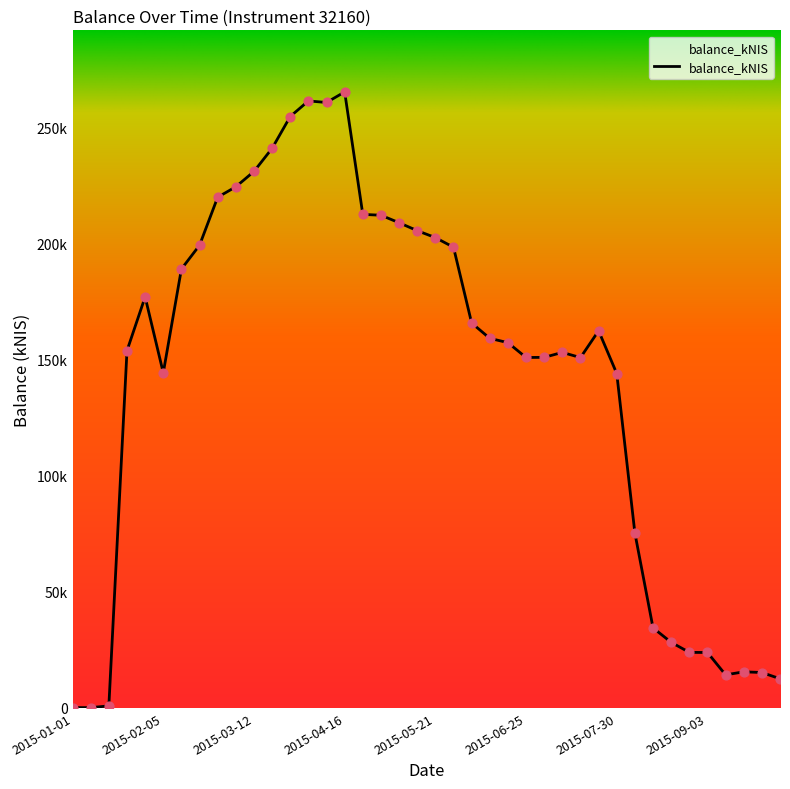

Is this an area chart (filled region under the line)?

Yes